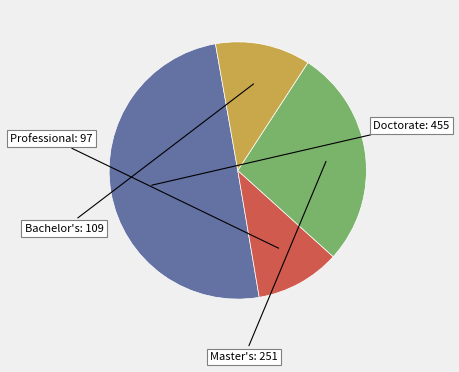

Rank the categories by value from highest to lowest.

Doctorate, Master's, Bachelor's, Professional